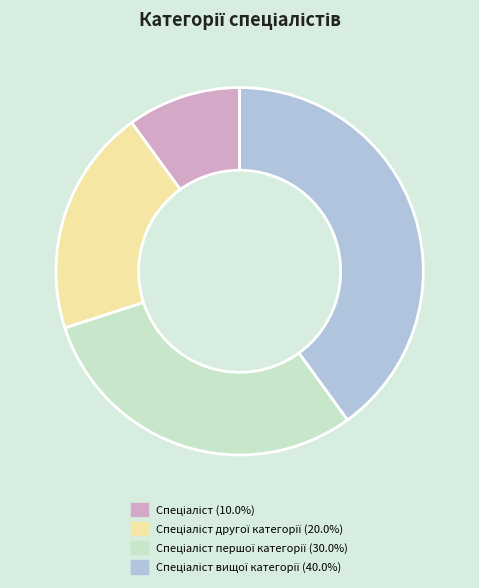

Does any single category account for the majority?

No